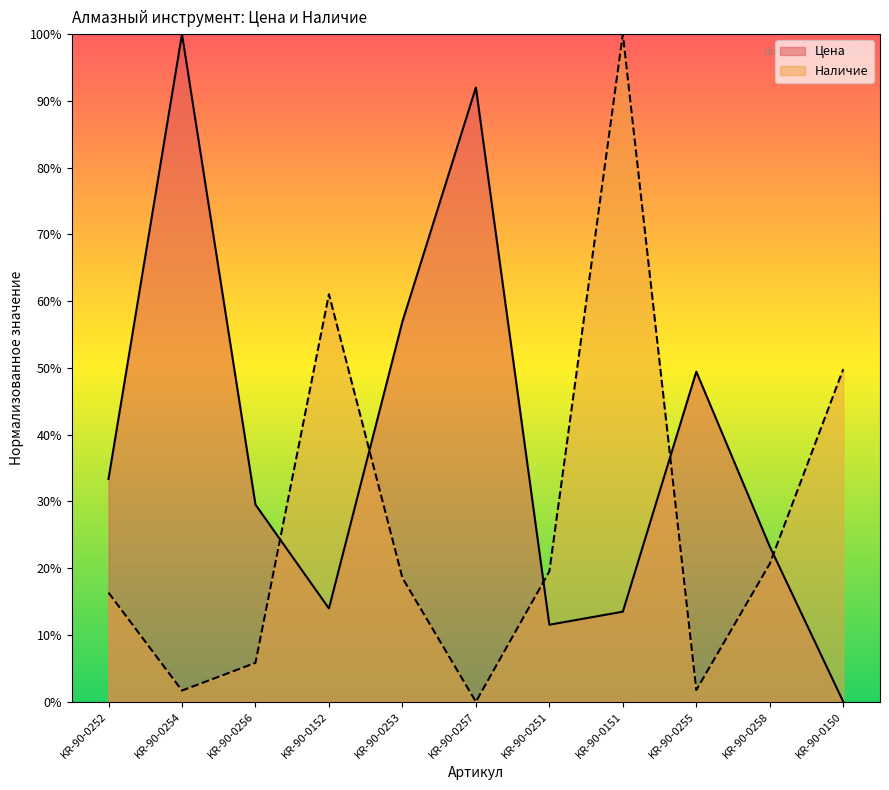

Where is the first local minimum for Наличие?

KR-90-0254